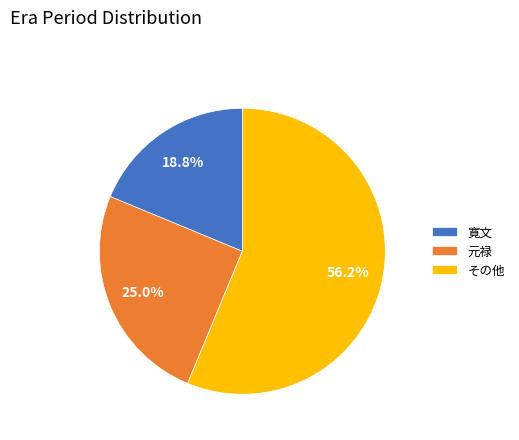

What is the ratio of the value at 寛文 to the value at その他?

0.3